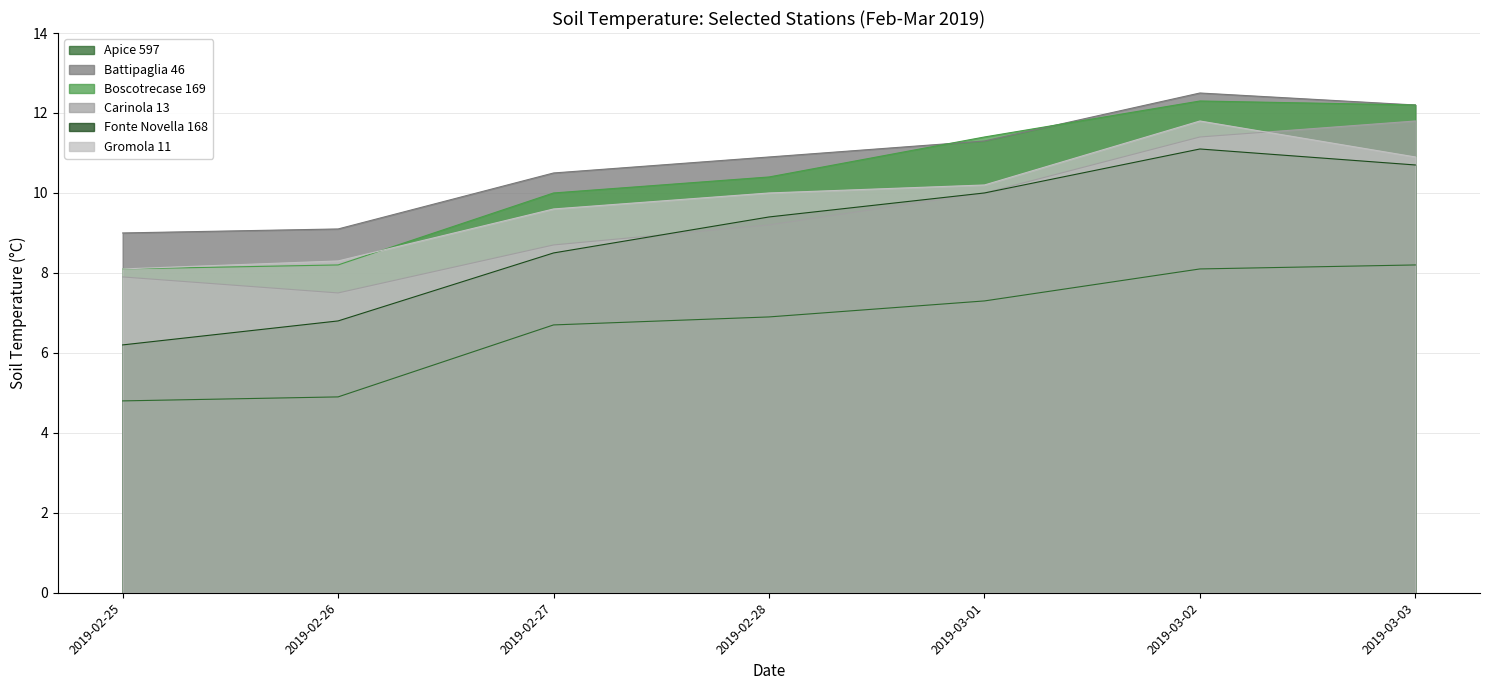

What is the difference between the Gromola 11 values at 2019-02-28 and 2019-03-01?

0.2